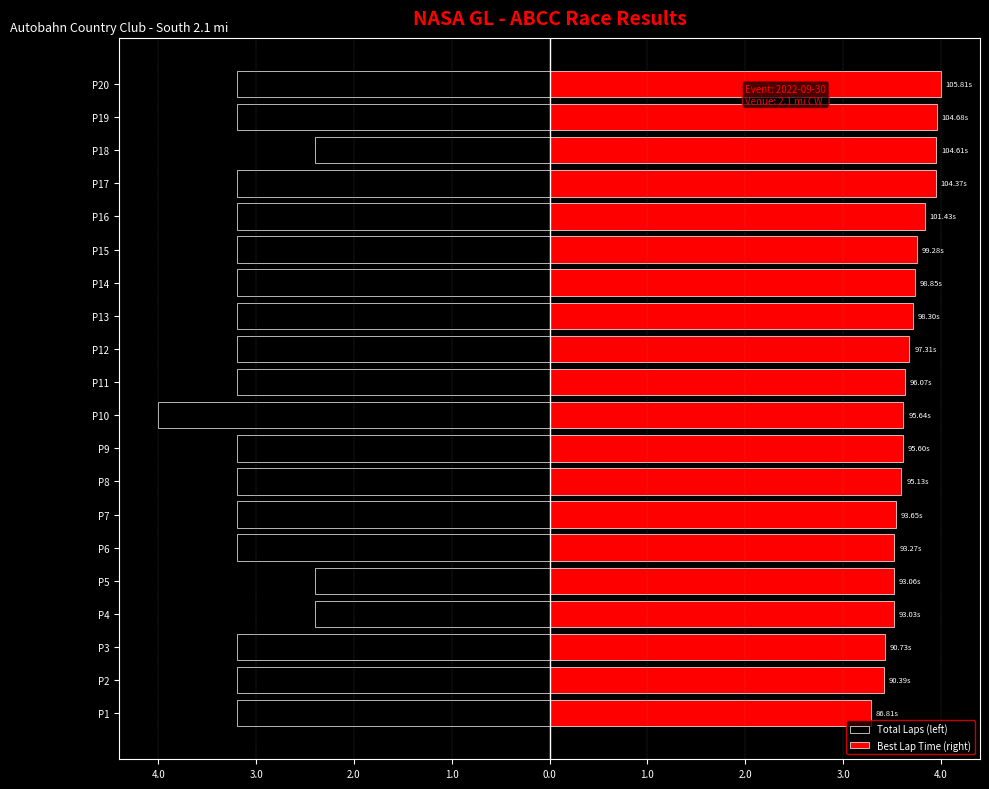

True or false: Best Lap Time (right) has a value of 4.9 at P8.

False